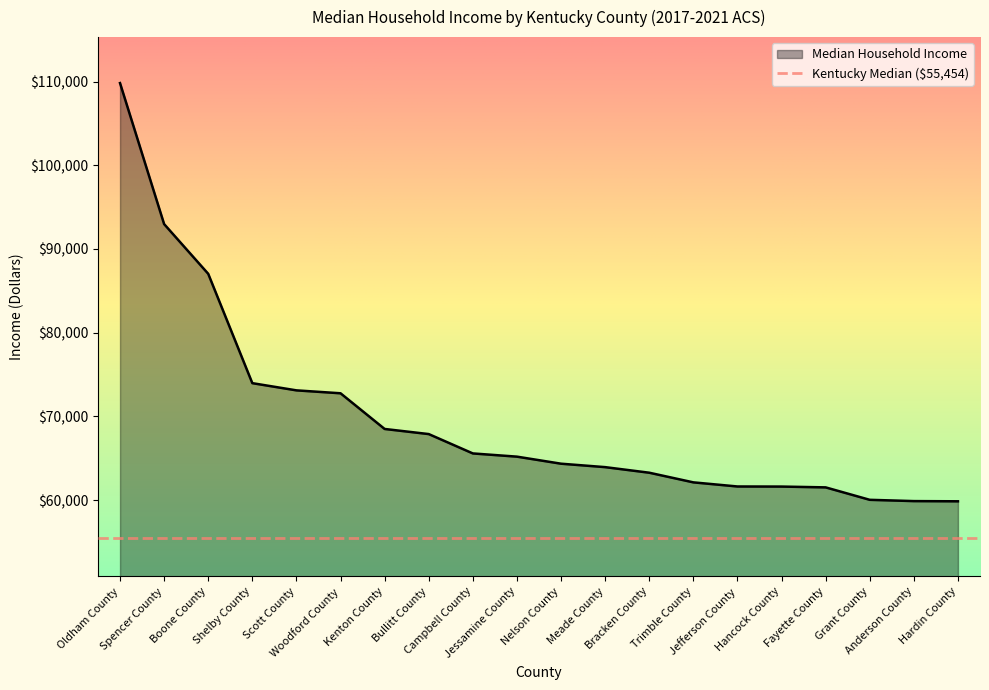

Rank the categories by value from lowest to highest.

Hardin County, Anderson County, Grant County, Fayette County, Hancock County, Jefferson County, Trimble County, Bracken County, Meade County, Nelson County, Jessamine County, Campbell County, Bullitt County, Kenton County, Woodford County, Scott County, Shelby County, Boone County, Spencer County, Oldham County